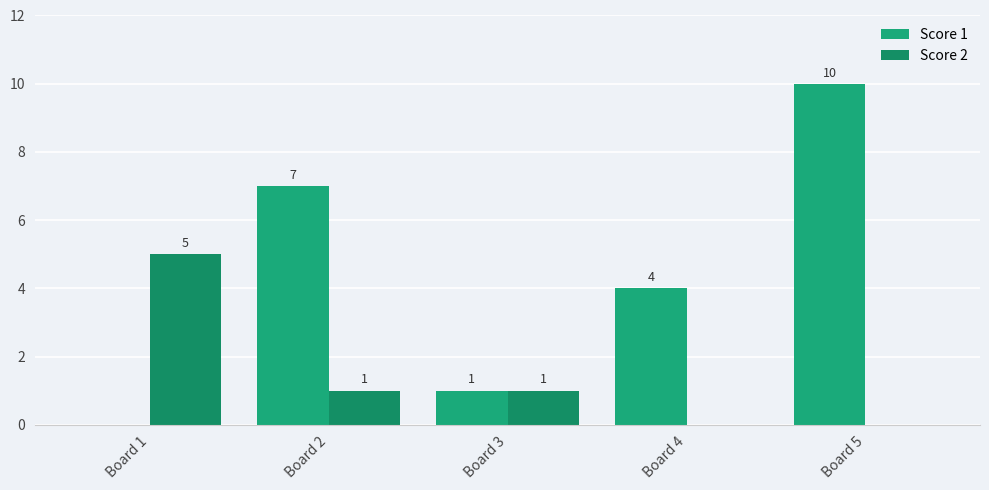

The value of Score 2 at Board 3 is 1. True or false?

True